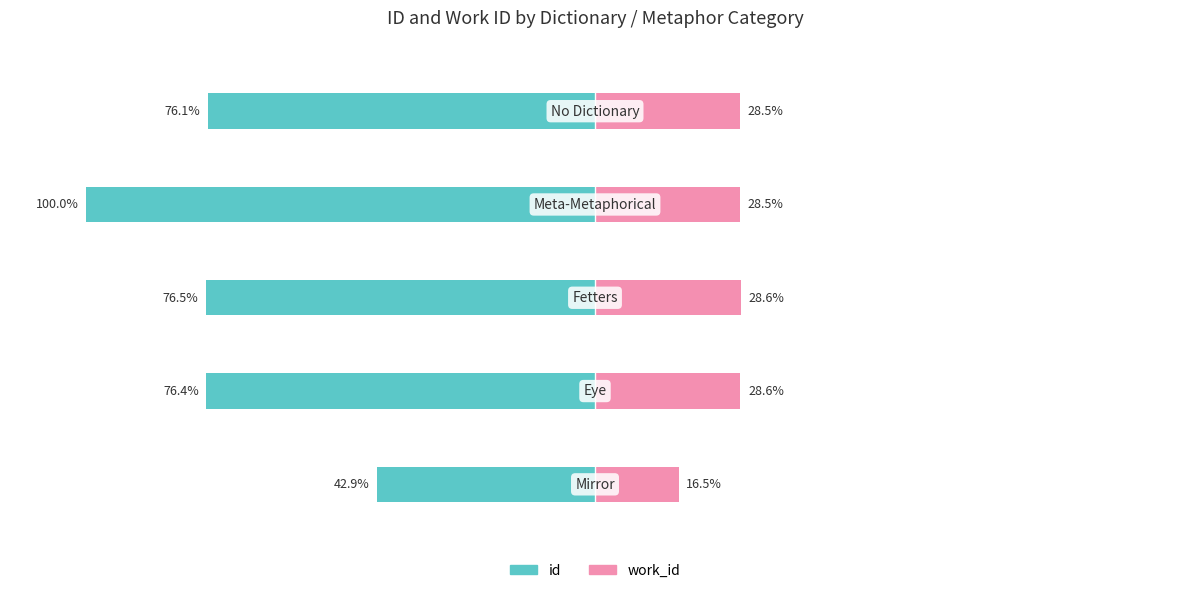

What is the value of the work_id bar at the 4th from the left?

28.5